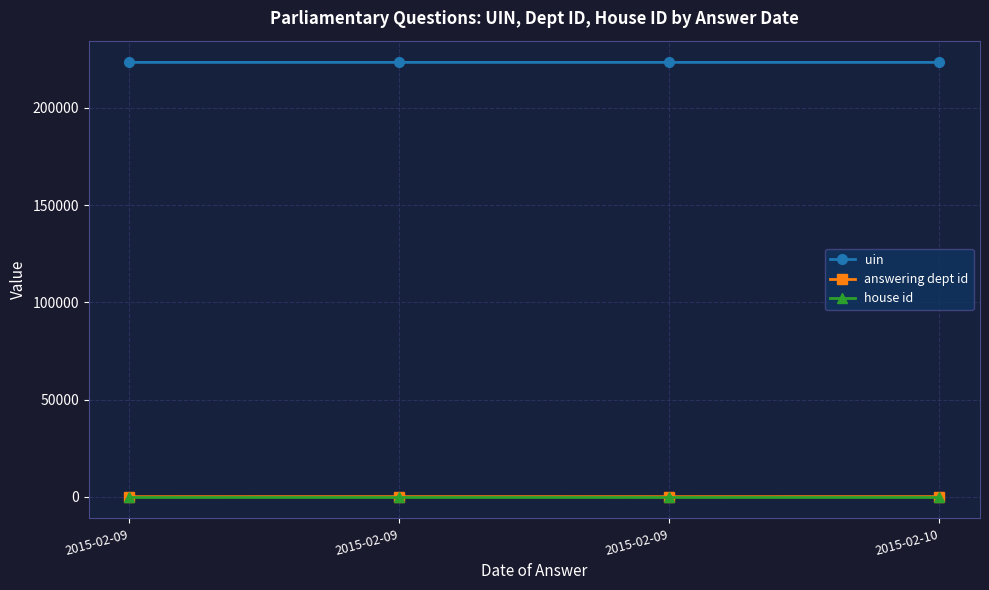

In answering dept id, how many points are lower than both neighbors (excluding endpoints)?

1